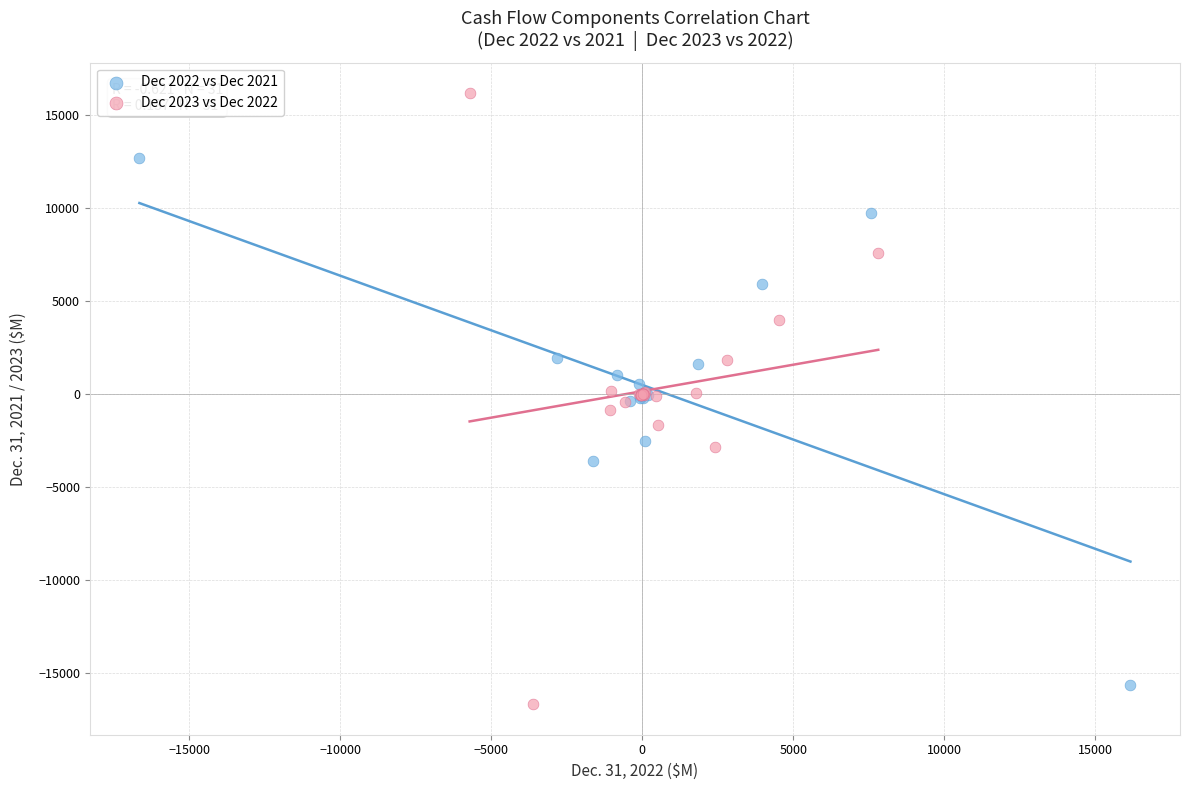

Which series reaches the maximum Y coordinate?

Dec 2023 vs Dec 2022